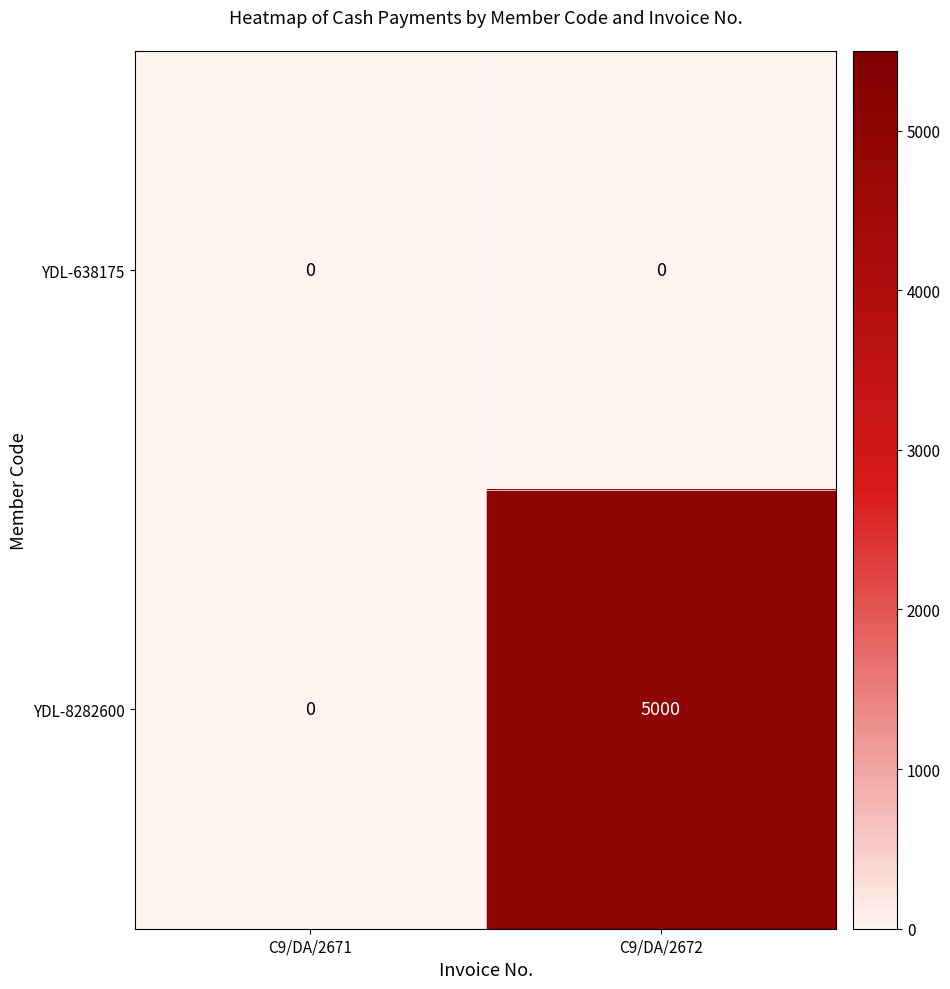

What is the difference between the YDL-8282600 values at C9/DA/2672 and C9/DA/2671?

5000